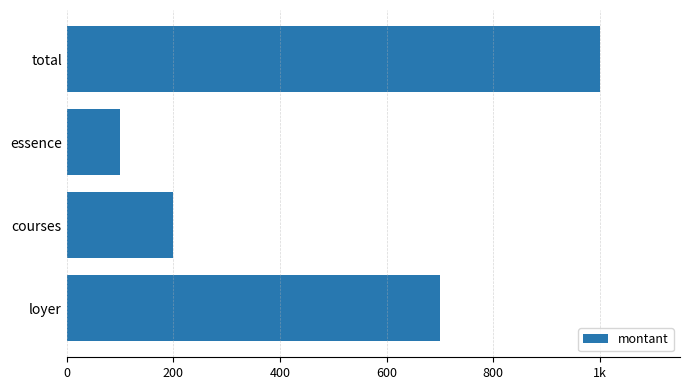

Are the bars horizontal?

Yes